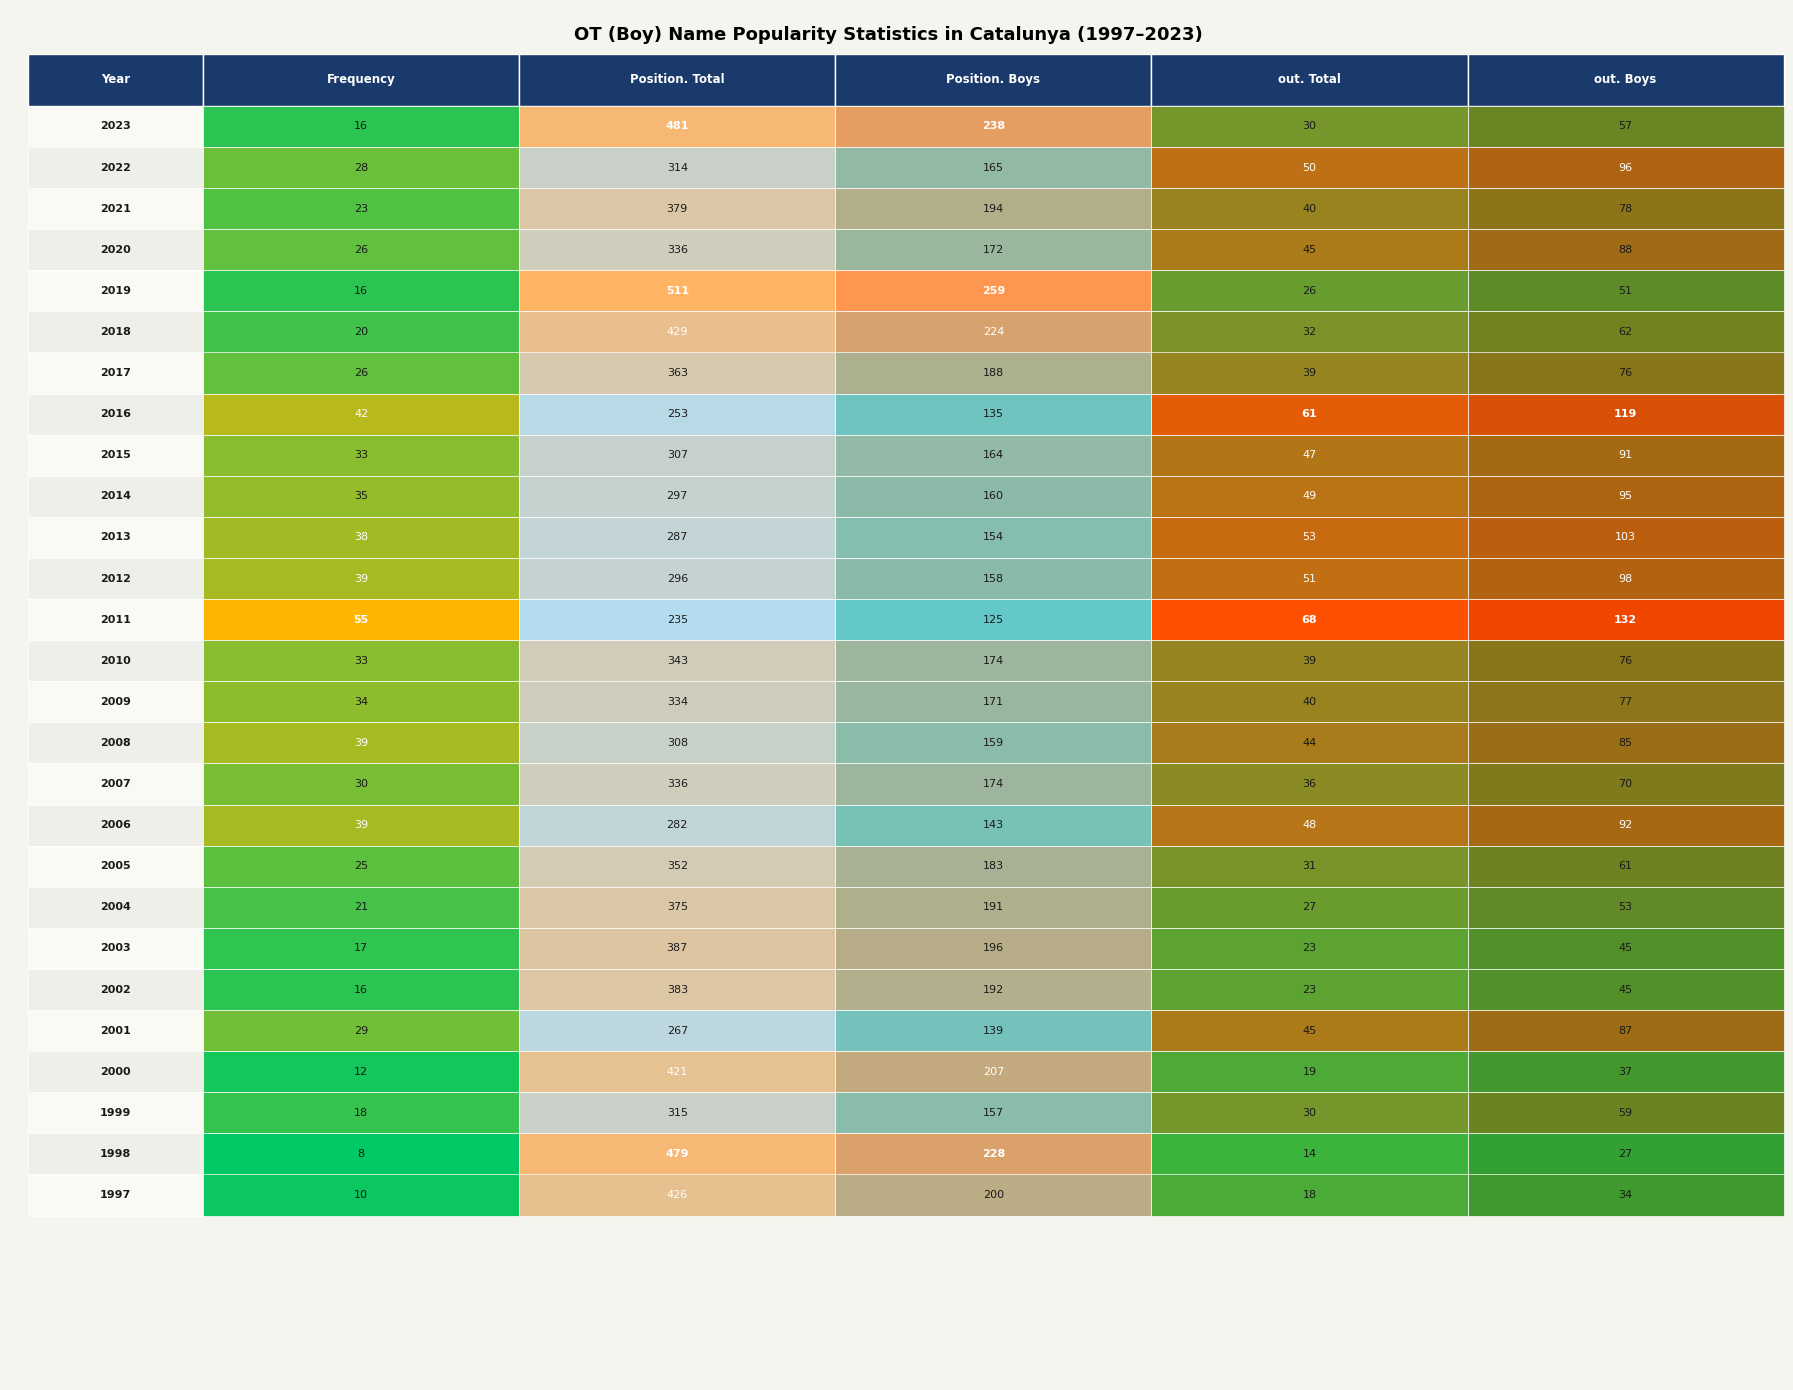

What is the total value across all series at 2008?

635